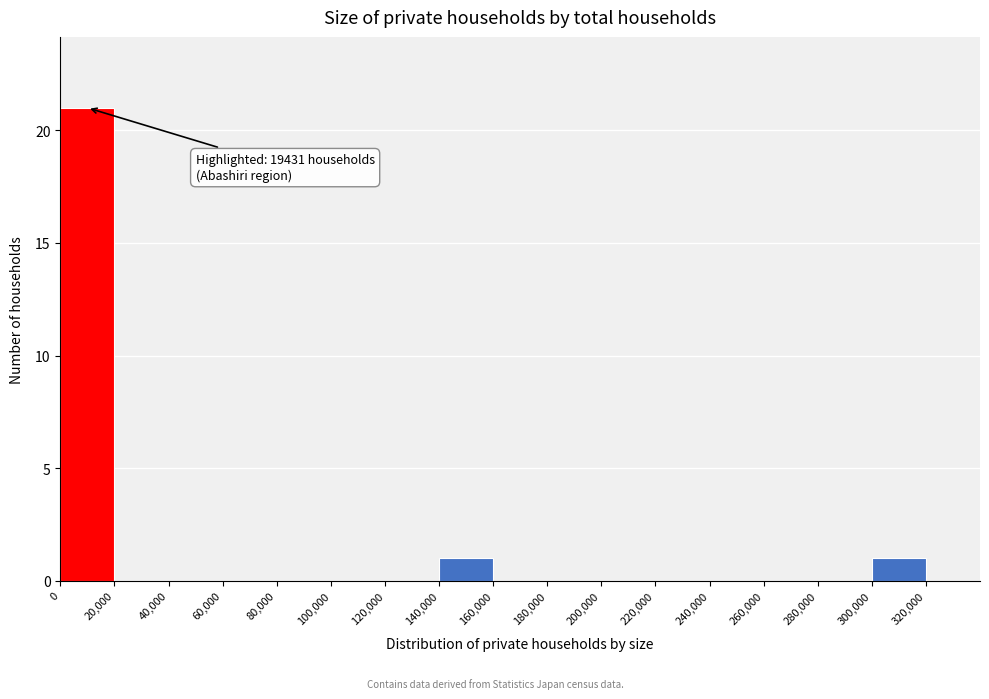

Over which range of the x-axis is the bar tallest?

0 to 20000